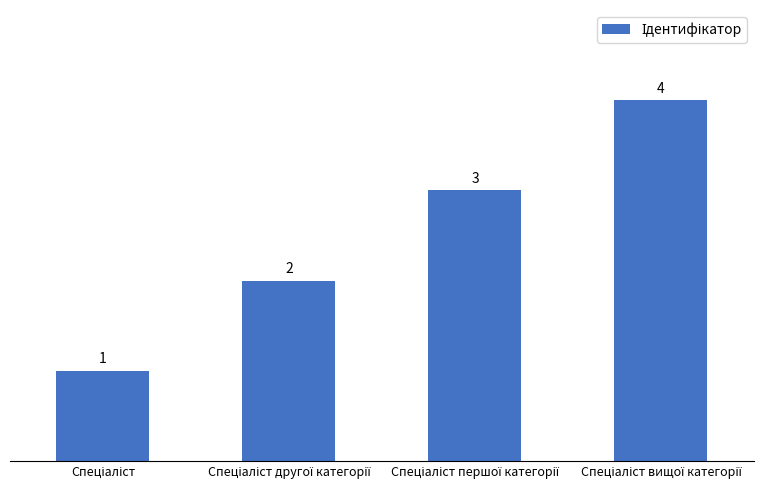

What is the difference between the maximum and minimum values?

3